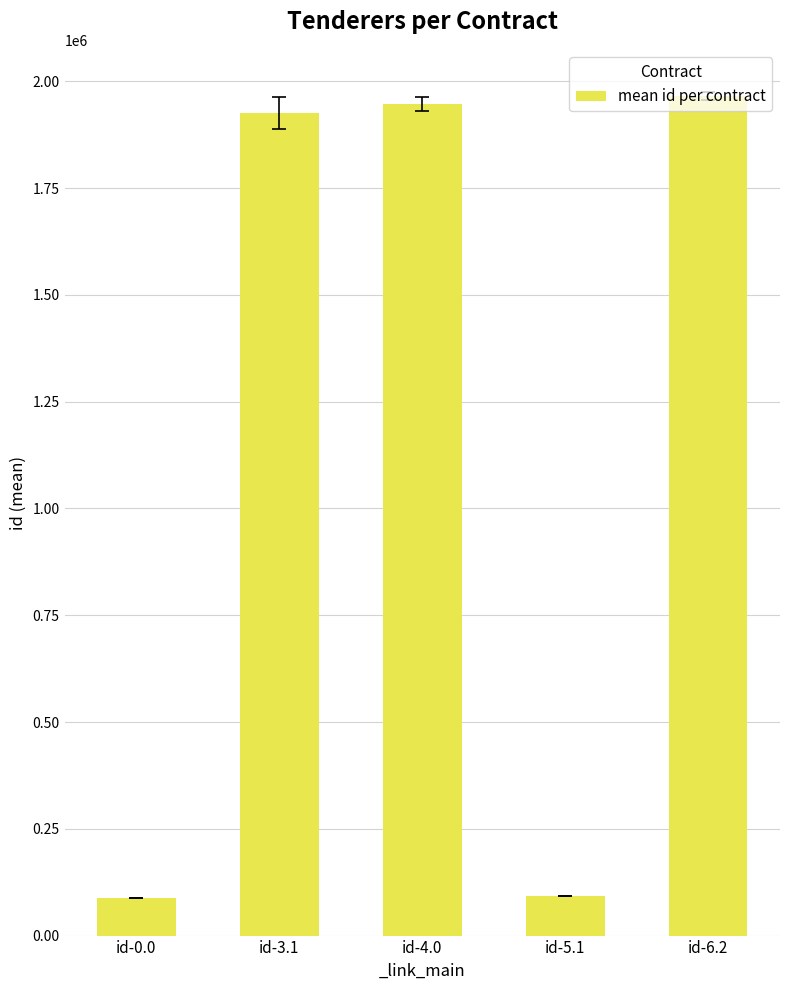

What is the ratio of the value at id-4.0 to the value at id-6.2?

1.0